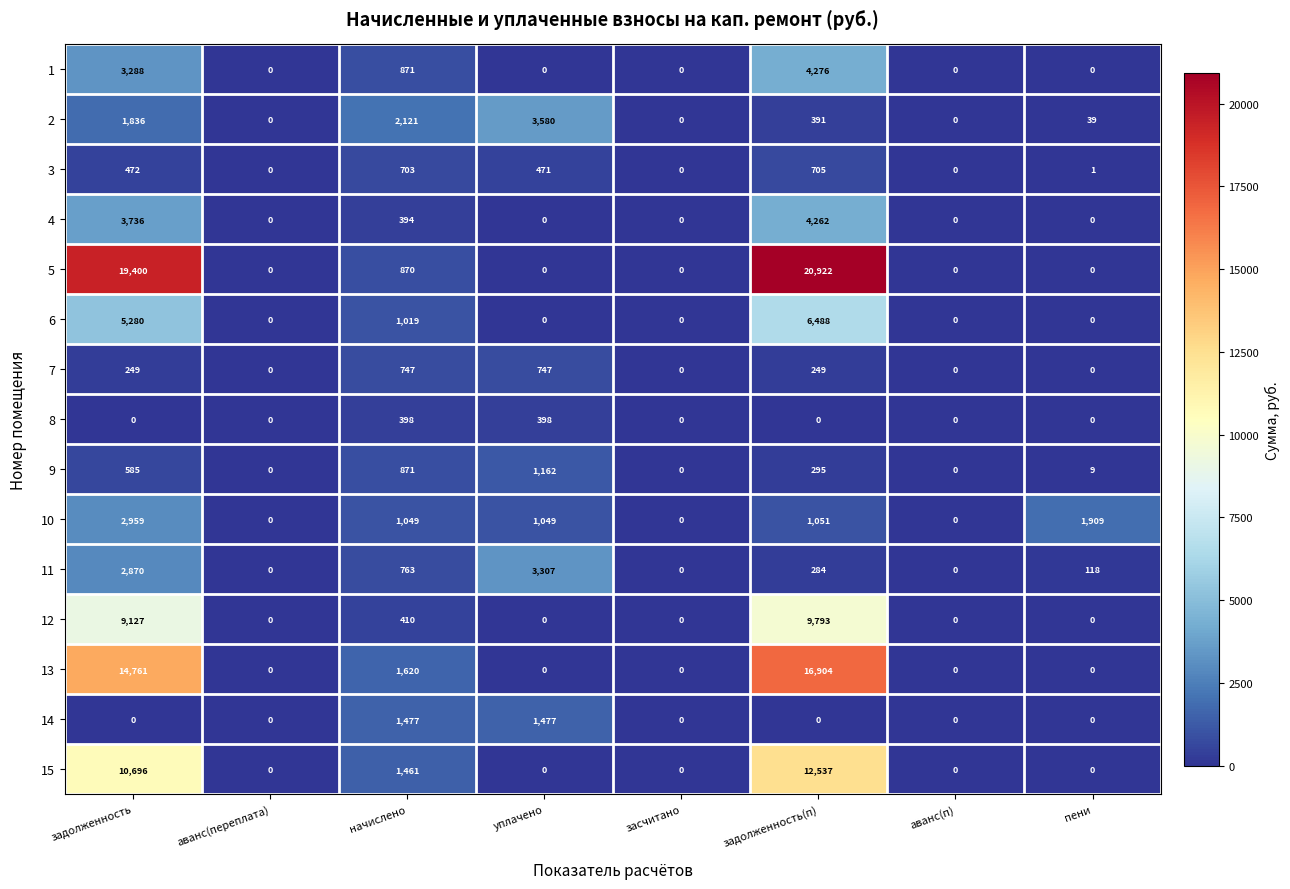

What is the maximum value shown in the chart?

20922